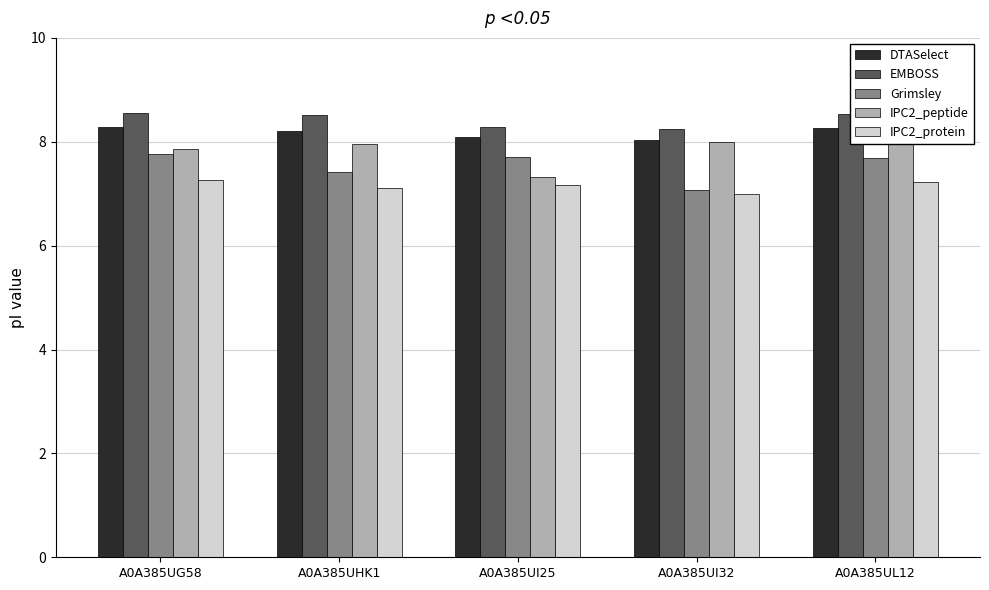

Which has a higher value, A0A385UG58 or A0A385UI32?

A0A385UG58